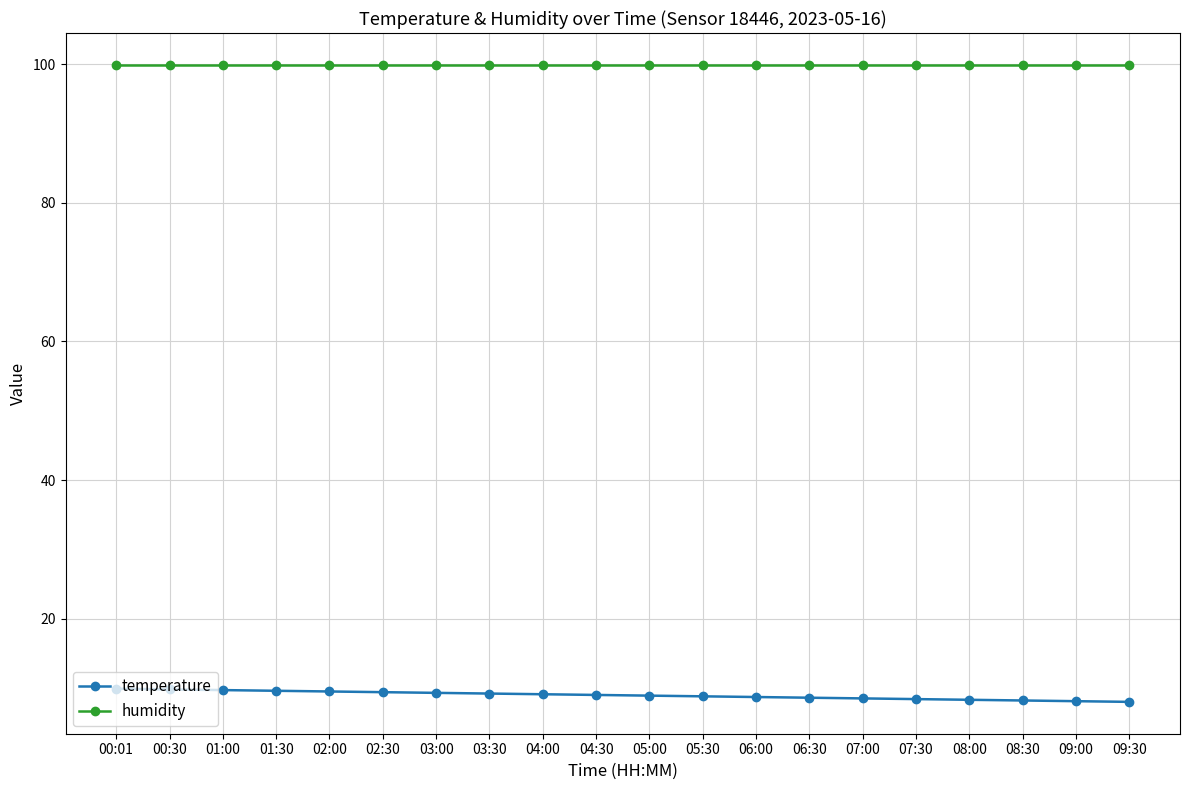

The temperature series shows 5.4 at 06:00. True or false?

False